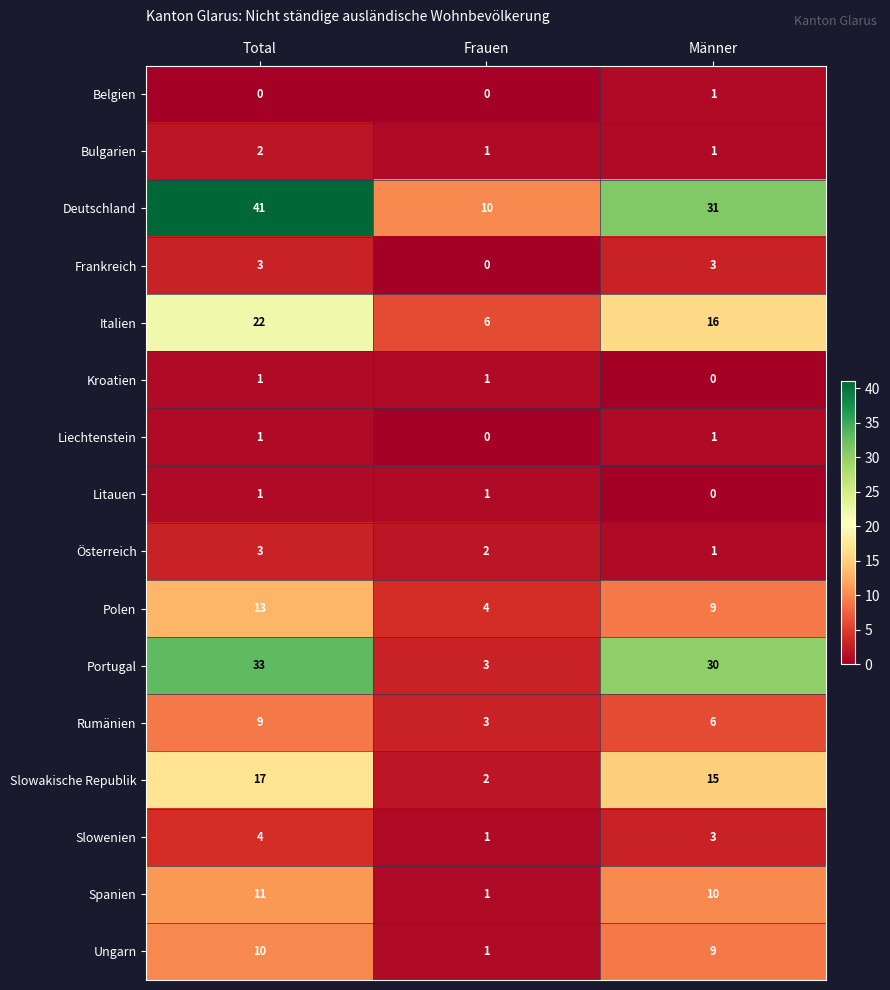

What is the total value across all series at Frauen?

36